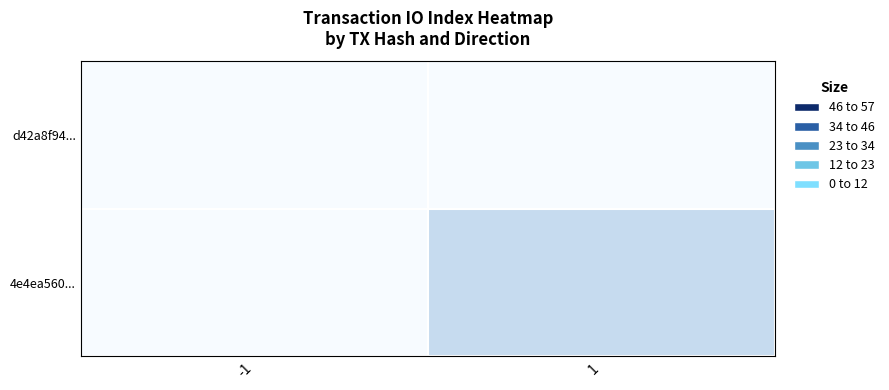

Which series changed the most between -1 and 1?

4e4ea560...